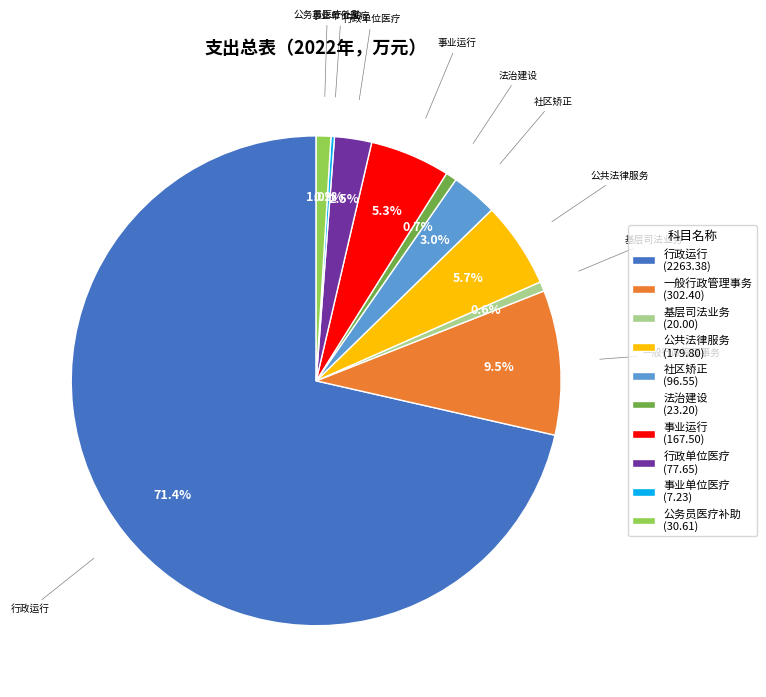

What is the ratio of the value at 社区矫正 to the value at 事业运行?

0.6